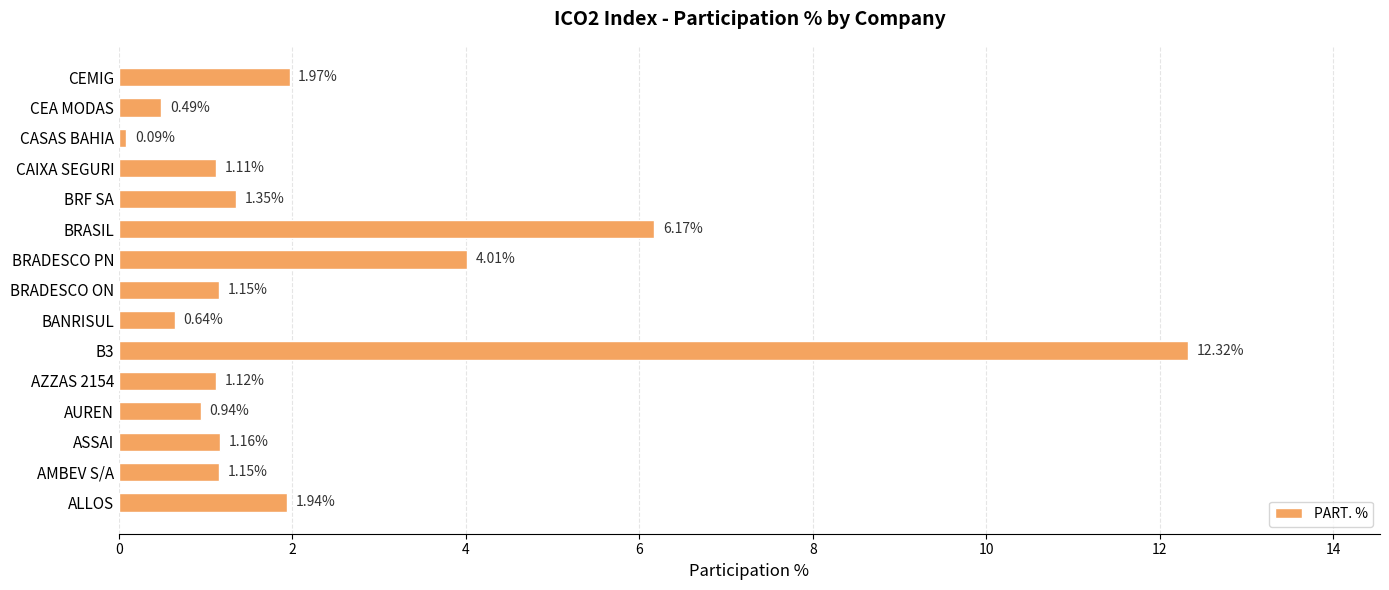

Does the chart contain stacked bars?

No